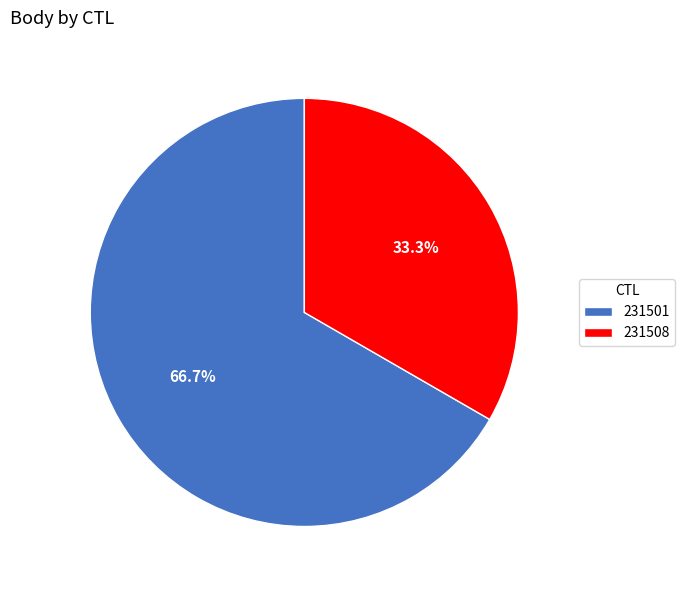

Count the number of slices in the pie.

2